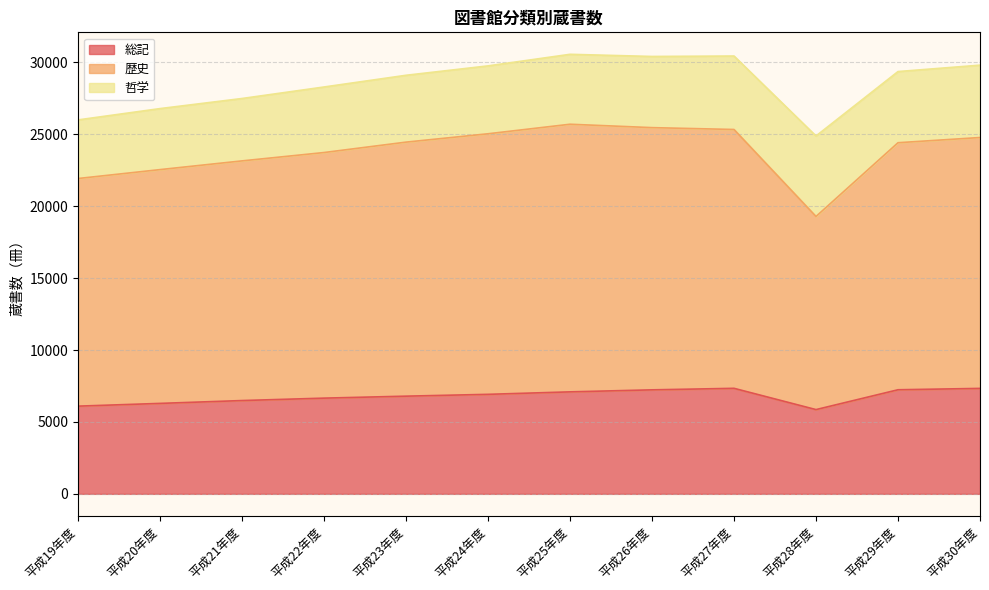

Which has a higher value, 平成25年度 or 平成22年度?

平成25年度